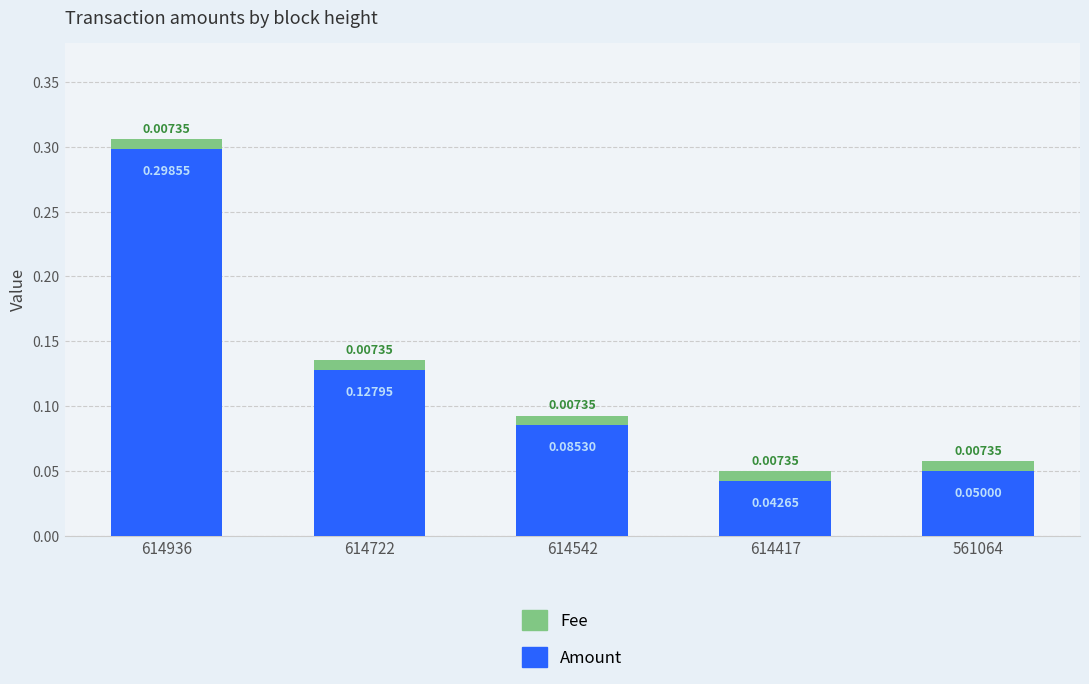

List the labels in order of Amount value, smallest first.

614417, 561064, 614542, 614722, 614936